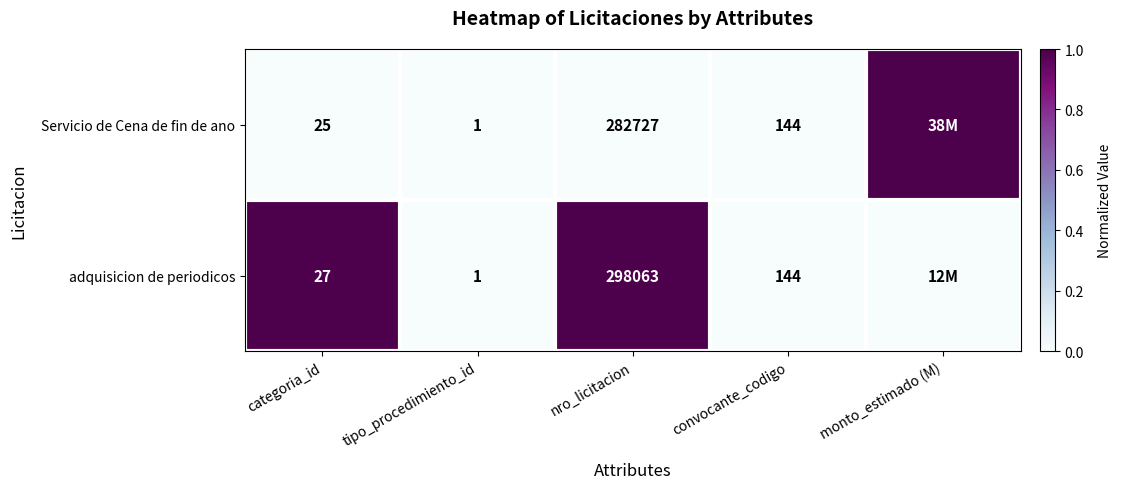

Rank the series at nro_licitacion from highest to lowest value.

adquisicion de periodicos, Servicio de Cena de fin de ano